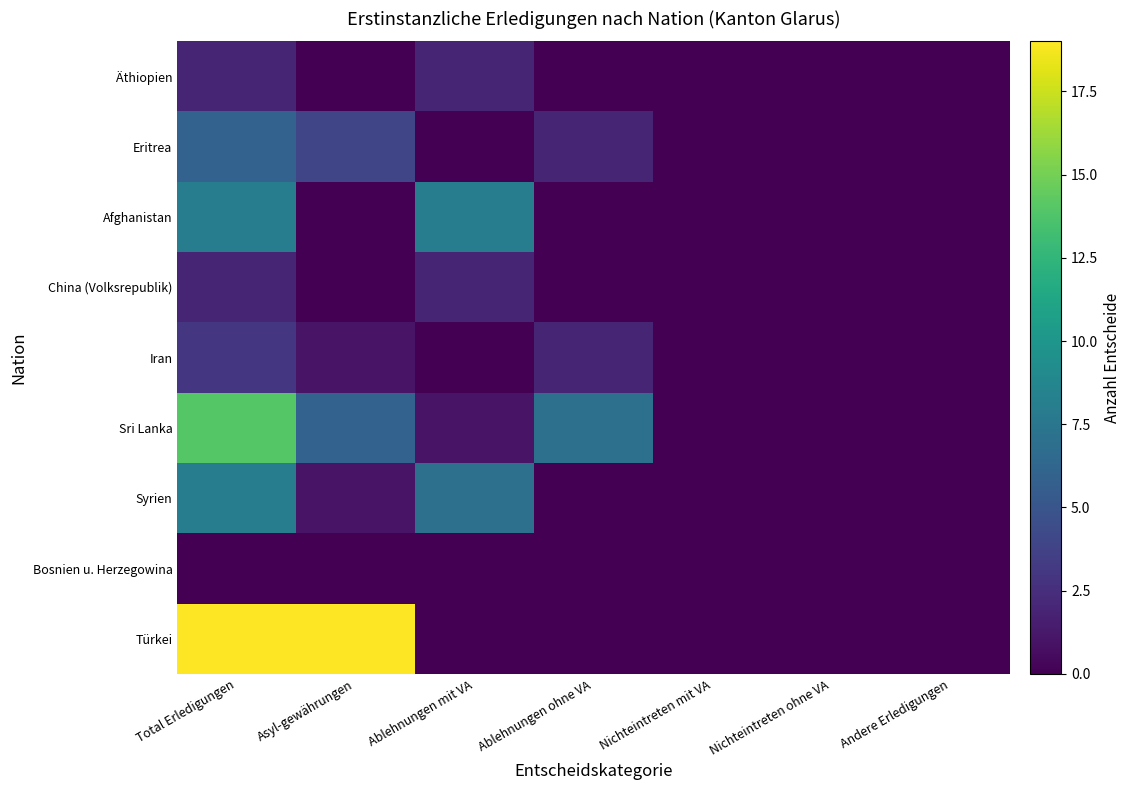

Reading left to right, what are all the values shown in this chart?

Äthiopien: Total Erledigungen=2	Asyl-gewährungen=0	Ablehnungen mit VA=2	Ablehnungen ohne VA=0	Nichteintreten mit VA=0	Nichteintreten ohne VA=0	Andere Erledigungen=0
Eritrea: Total Erledigungen=6	Asyl-gewährungen=4	Ablehnungen mit VA=0	Ablehnungen ohne VA=2	Nichteintreten mit VA=0	Nichteintreten ohne VA=0	Andere Erledigungen=0
Afghanistan: Total Erledigungen=8	Asyl-gewährungen=0	Ablehnungen mit VA=8	Ablehnungen ohne VA=0	Nichteintreten mit VA=0	Nichteintreten ohne VA=0	Andere Erledigungen=0
China (Volksrepublik): Total Erledigungen=2	Asyl-gewährungen=0	Ablehnungen mit VA=2	Ablehnungen ohne VA=0	Nichteintreten mit VA=0	Nichteintreten ohne VA=0	Andere Erledigungen=0
Iran: Total Erledigungen=3	Asyl-gewährungen=1	Ablehnungen mit VA=0	Ablehnungen ohne VA=2	Nichteintreten mit VA=0	Nichteintreten ohne VA=0	Andere Erledigungen=0
Sri Lanka: Total Erledigungen=14	Asyl-gewährungen=6	Ablehnungen mit VA=1	Ablehnungen ohne VA=7	Nichteintreten mit VA=0	Nichteintreten ohne VA=0	Andere Erledigungen=0
Syrien: Total Erledigungen=8	Asyl-gewährungen=1	Ablehnungen mit VA=7	Ablehnungen ohne VA=0	Nichteintreten mit VA=0	Nichteintreten ohne VA=0	Andere Erledigungen=0
Bosnien u. Herzegowina: Total Erledigungen=0	Asyl-gewährungen=0	Ablehnungen mit VA=0	Ablehnungen ohne VA=0	Nichteintreten mit VA=0	Nichteintreten ohne VA=0	Andere Erledigungen=0
Türkei: Total Erledigungen=19	Asyl-gewährungen=19	Ablehnungen mit VA=0	Ablehnungen ohne VA=0	Nichteintreten mit VA=0	Nichteintreten ohne VA=0	Andere Erledigungen=0